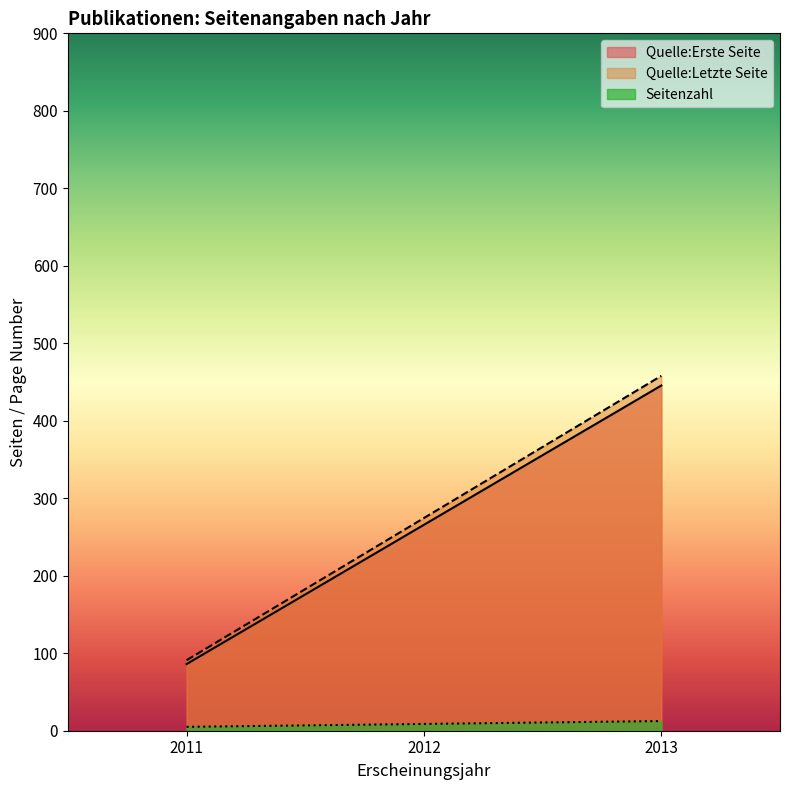

True or false: Seitenzahl has a value of 8.8 at 2012.

True